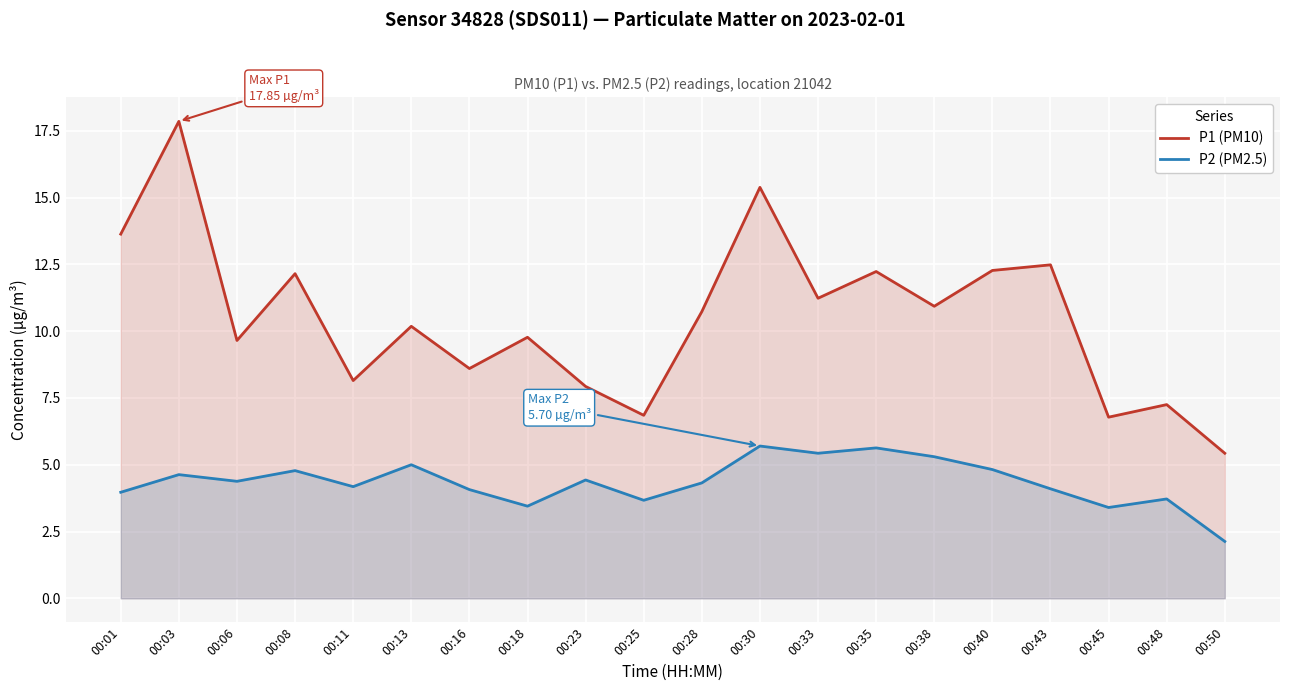

Rank the series by their average value, from lowest to highest.

P2 (PM2.5), P1 (PM10)